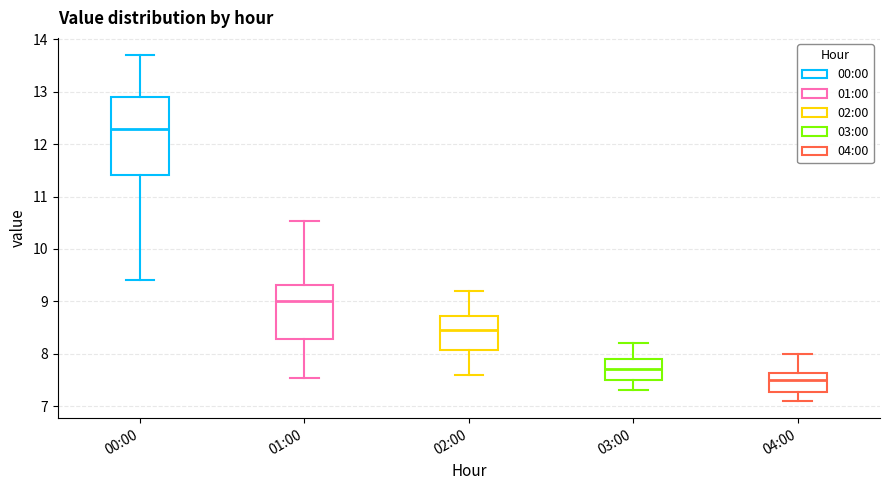

Comparing the boxes themselves (not the whiskers), which one is the tallest?

00:00